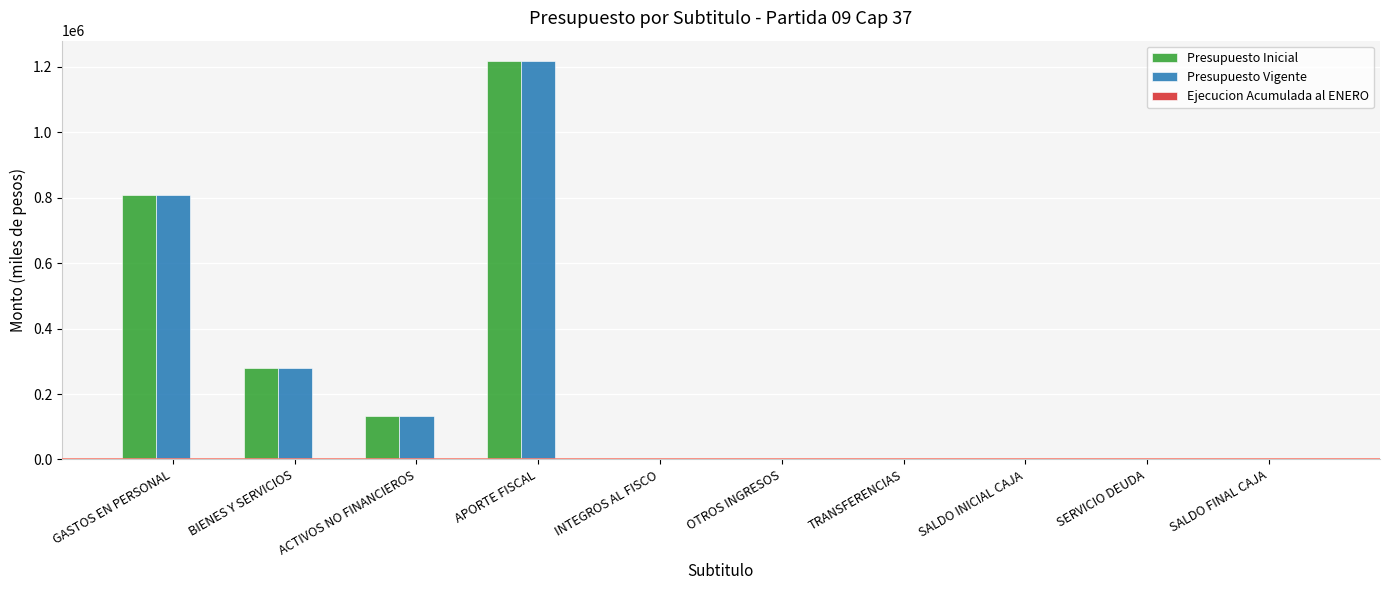

At which label is Presupuesto Inicial closest to 609637?

GASTOS EN PERSONAL